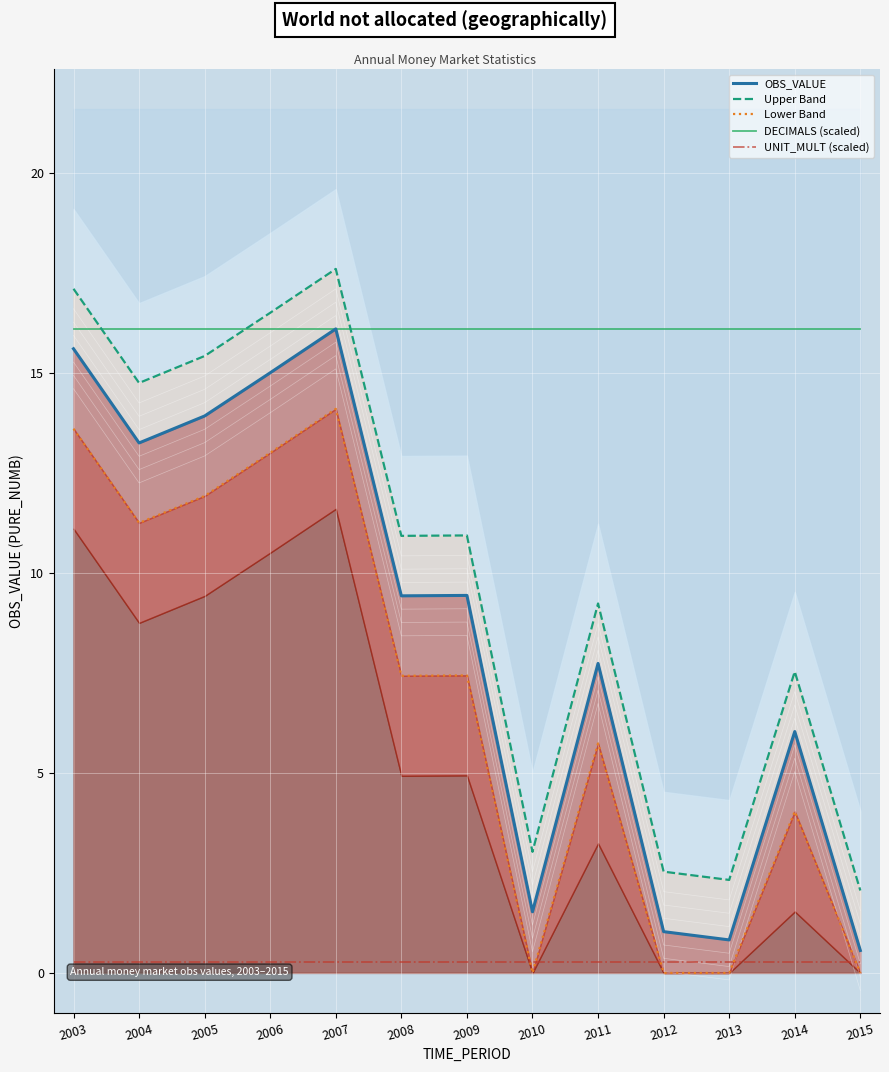

The DECIMALS (scaled) series shows 16.1 at 2005. True or false?

True